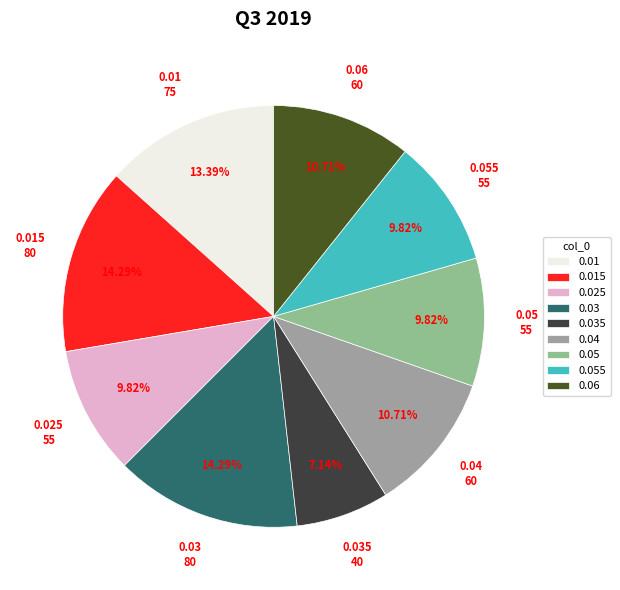

What portion of the pie excludes 0.01?

86.6%